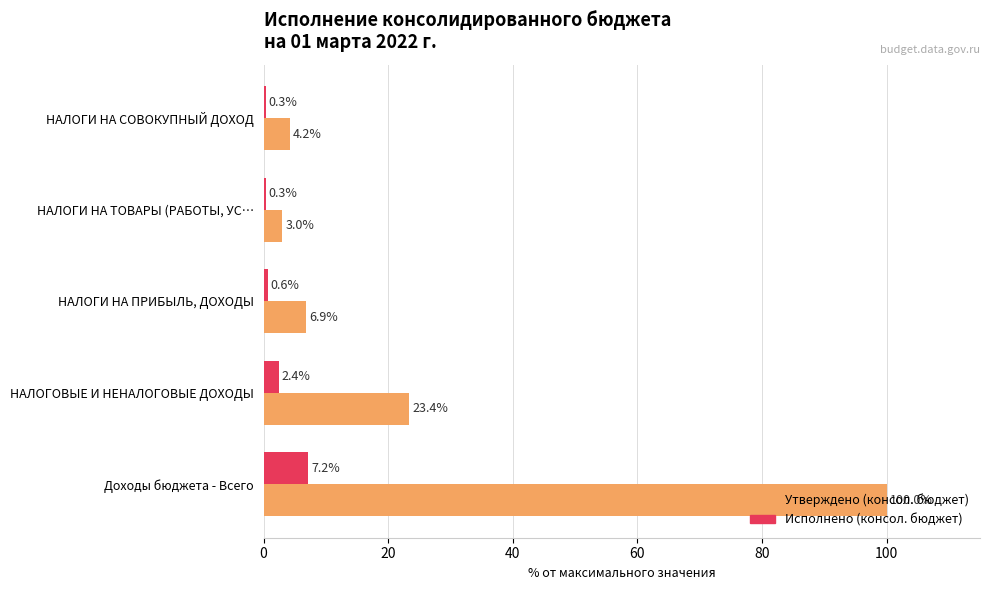

Between Доходы бюджета - Всего and НАЛОГОВЫЕ И НЕНАЛОГОВЫЕ ДОХОДЫ, which series saw the biggest shift?

Утверждено (консол. бюджет)